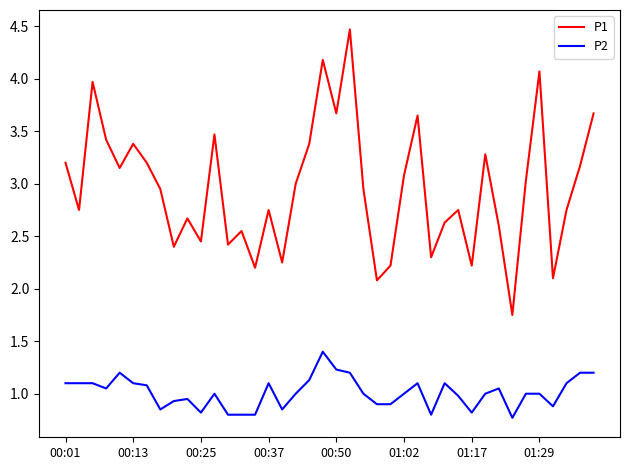

What is the maximum value shown in the chart?

4.5